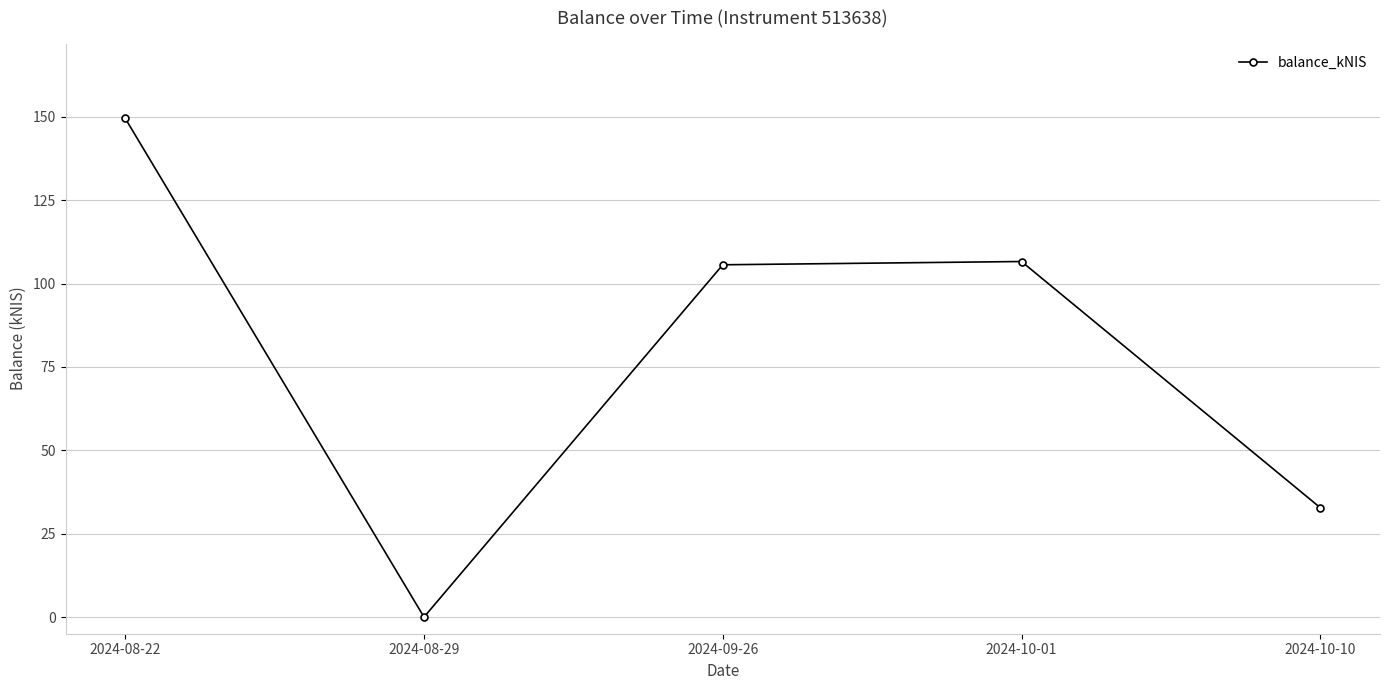

What value does the data have at 2024-10-10?

32.8